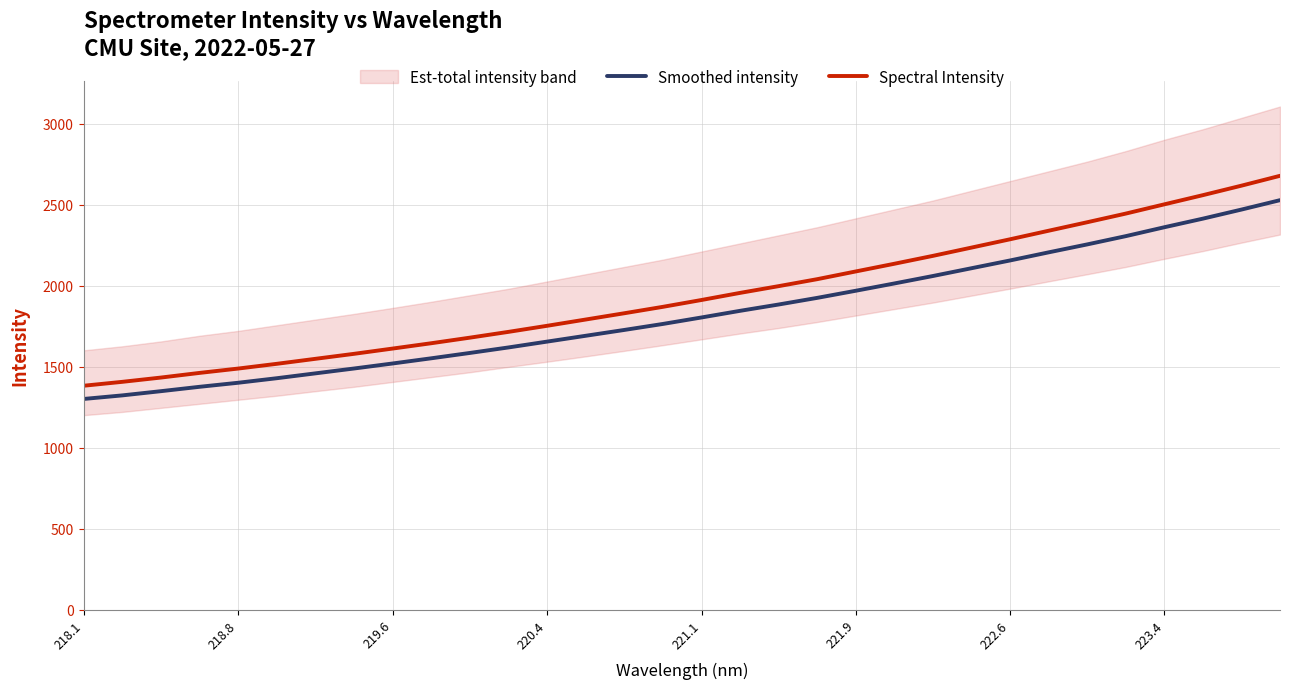

True or false: Smoothed intensity has a value of 929.7 at 218.8.

False